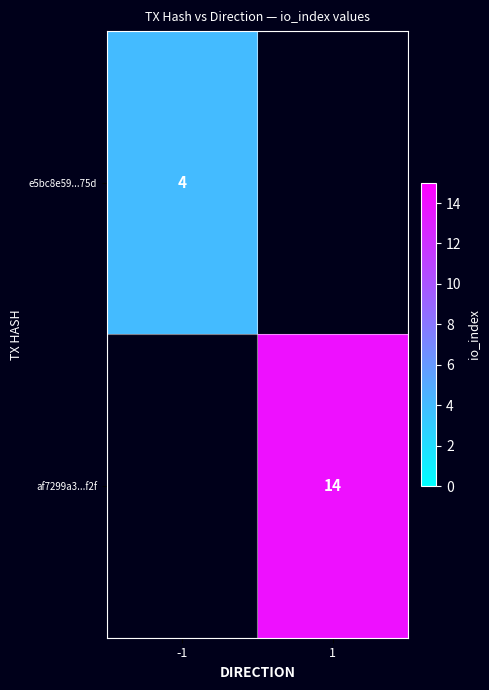

True or false: af7299a3...f2f has a value of 14 at 1.

True